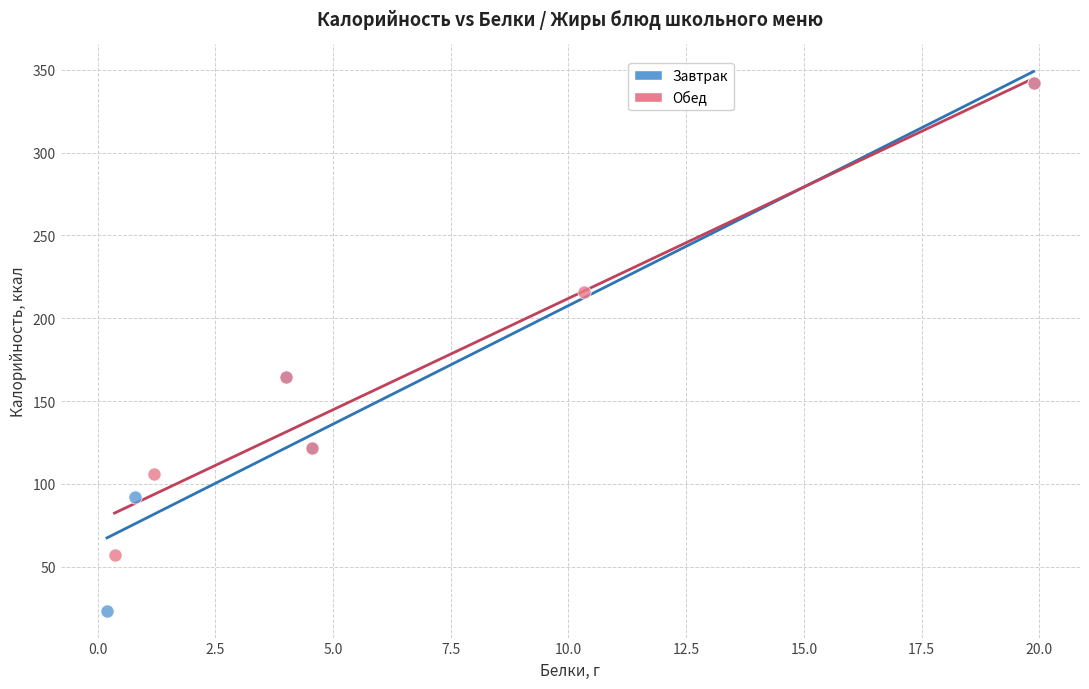

Which series has the largest Y range (max minus min)?

Завтрак